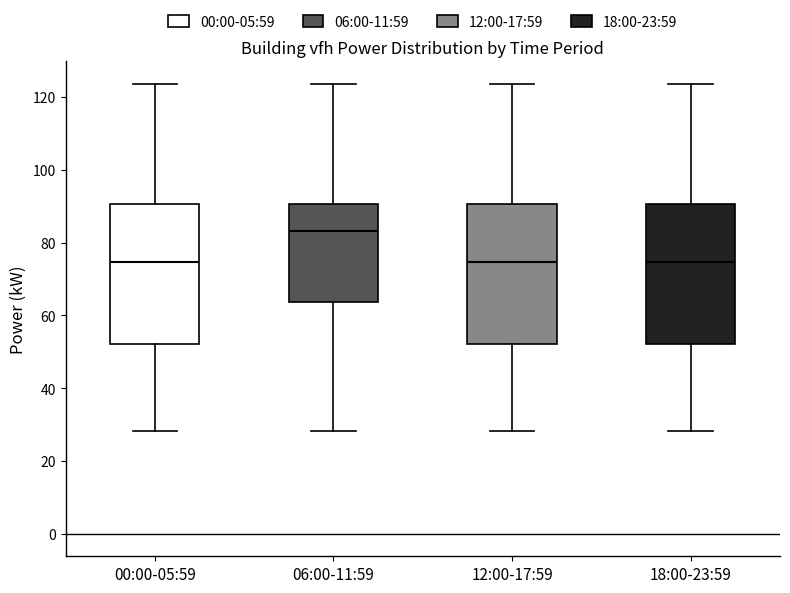

Reading left to right, transcribe this box plot: for each box, give where its median line is, the range the box spans, and where its two whiskers end, as read against the y-axis. The values are not printed on the chart, so give them approximately, as read against the axis.

00:00-05:59: median 74, box 52 to 90, whiskers 28 to 124
06:00-11:59: median 84, box 64 to 90, whiskers 28 to 124
12:00-17:59: median 74, box 52 to 90, whiskers 28 to 124
18:00-23:59: median 74, box 52 to 90, whiskers 28 to 124